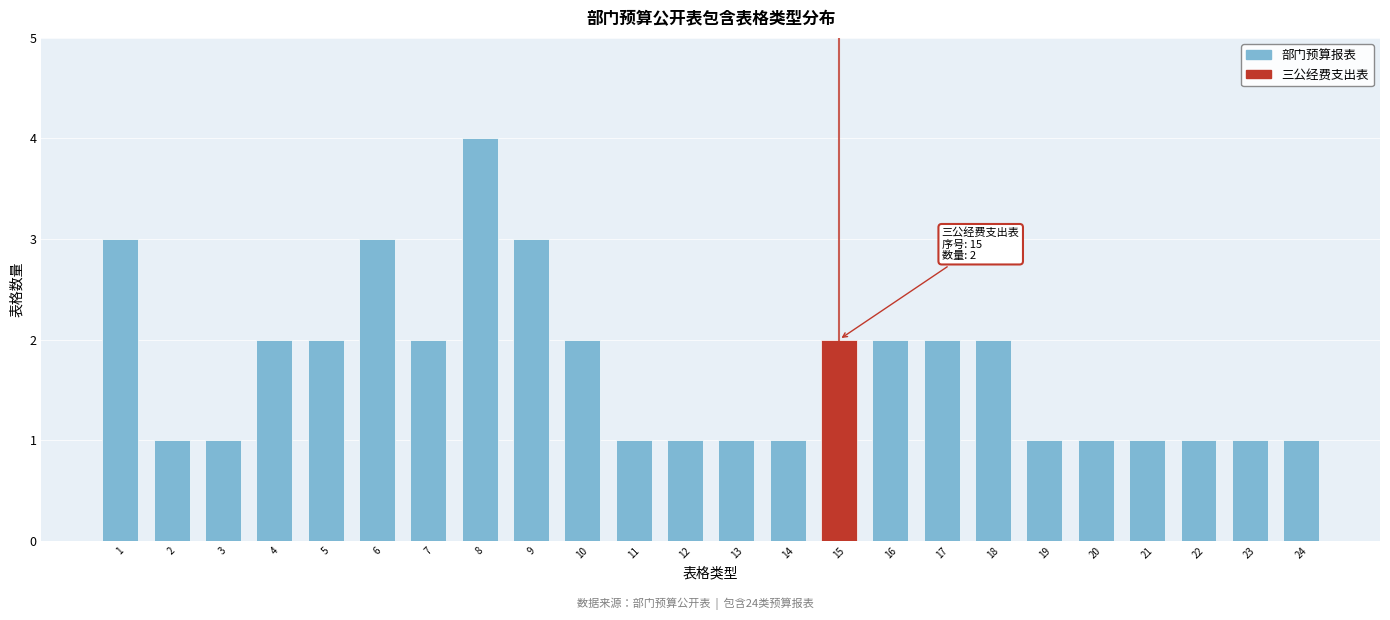

Reading left to right, extract all data points from this chart.

1=3	2=1	3=1	4=2	5=2	6=3	7=2	8=4	9=3	10=2	11=1	12=1	13=1	14=1	15=2	16=2	17=2	18=2	19=1	20=1	21=1	22=1	23=1	24=1